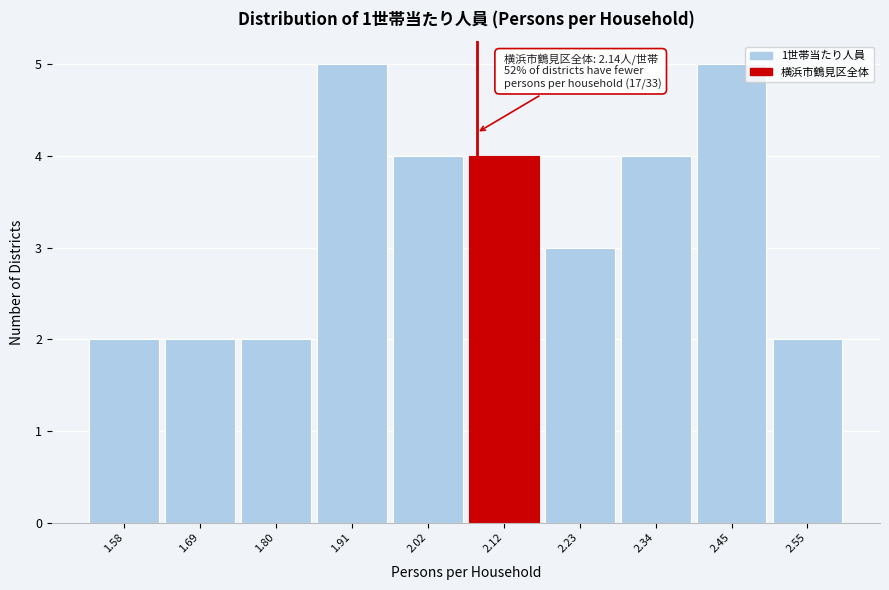

Reading left to right, transcribe all the data shown in this chart.

2	2	2	5	4	4	3	4	5	2